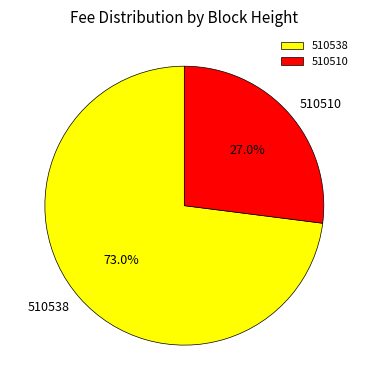

Count the number of slices in the pie.

2